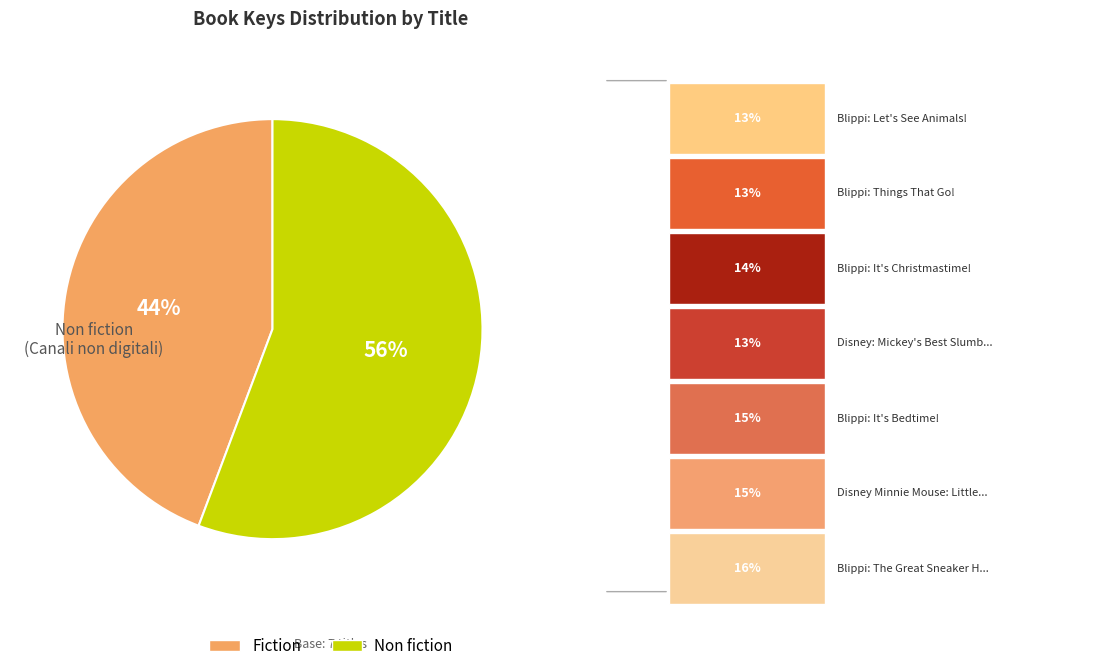

Does Blippi: It's Bedtime! account for over 50% of the chart?

No